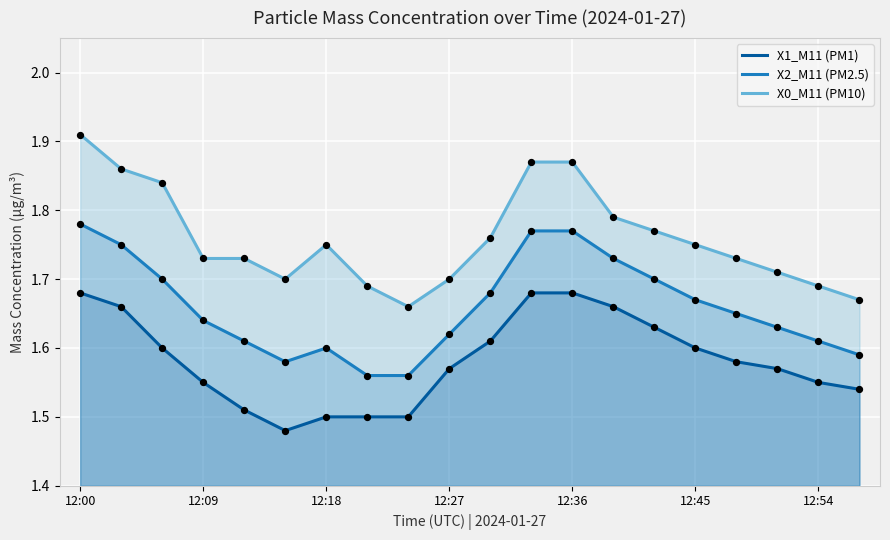

Which series reaches the minimum Y coordinate?

X1_M11 (PM1)